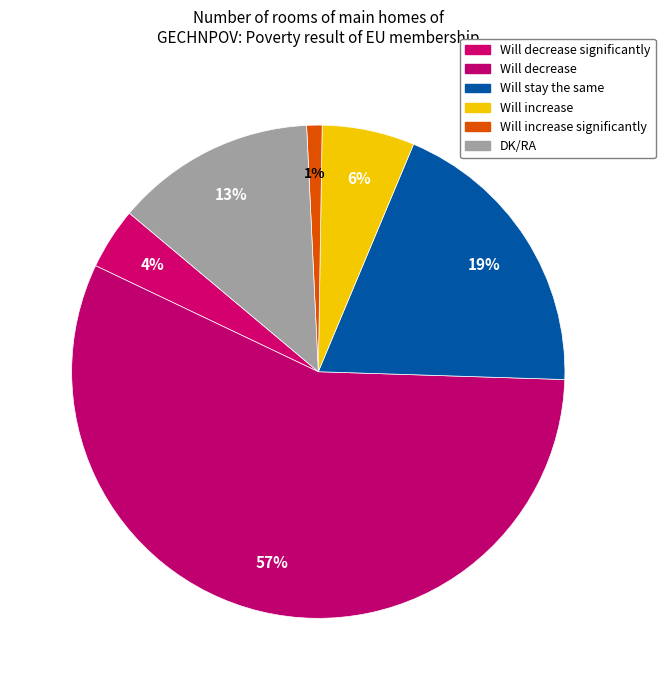

How many slices are in this pie chart?

6